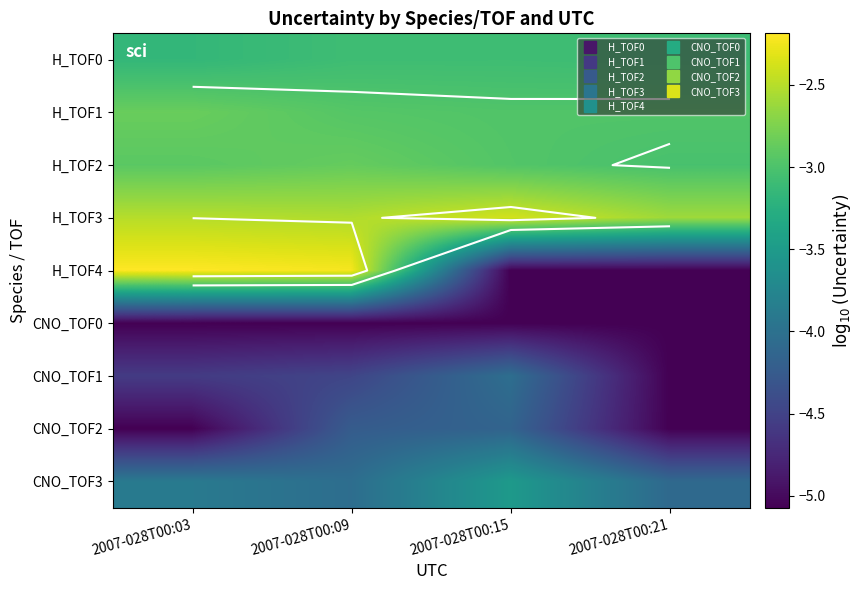

Is the value of H_TOF1 at 2007-028T00:09 greater than the value of H_TOF0 at 2007-028T00:03?

Yes